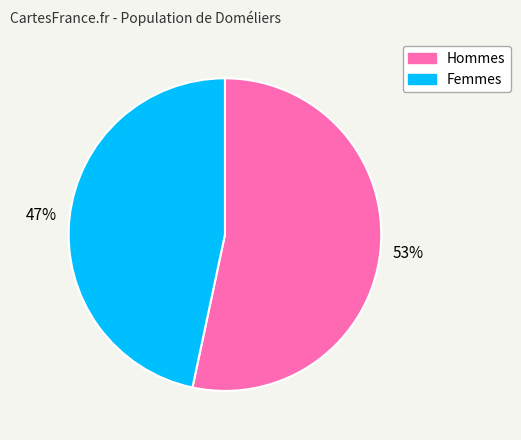

Is there any slice that represents more than half of the pie?

Yes